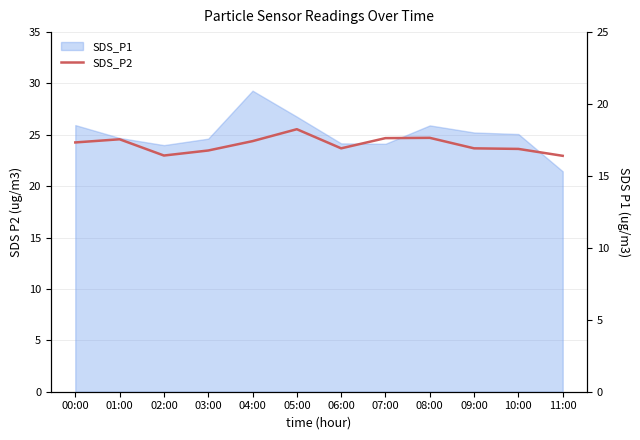

True or false: the data has more than 2 interior local peaks.

True